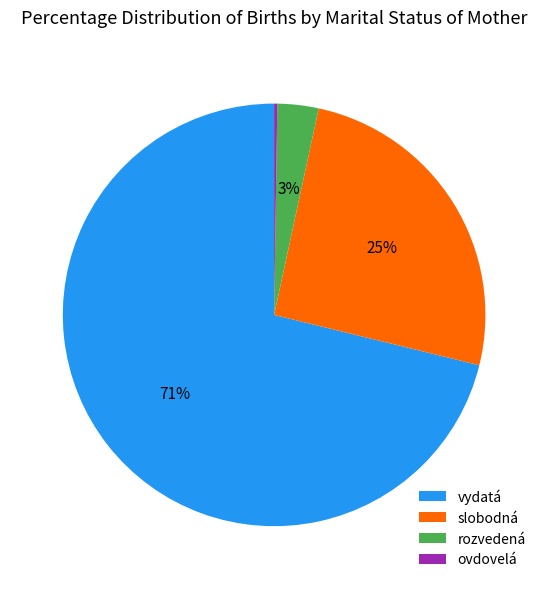

Which category has the biggest portion of the pie?

vydatá